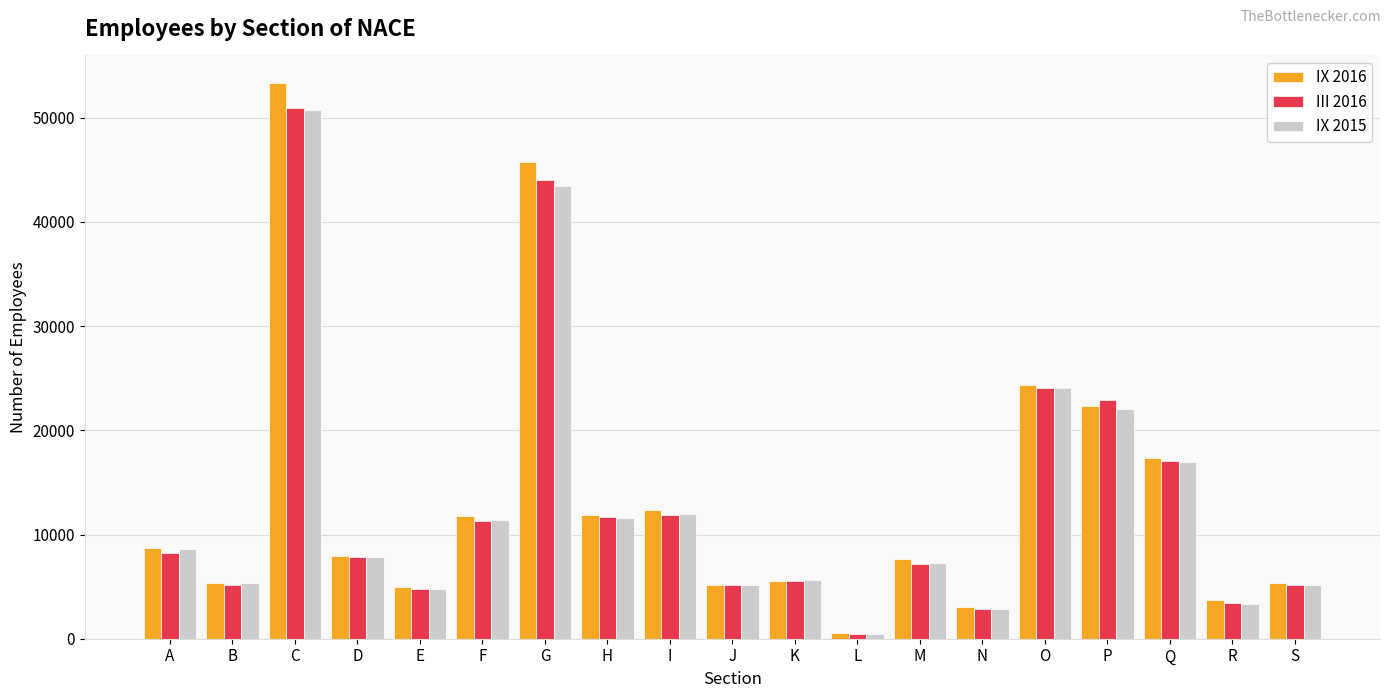

At which label does IX 2015 reach its minimum?

L